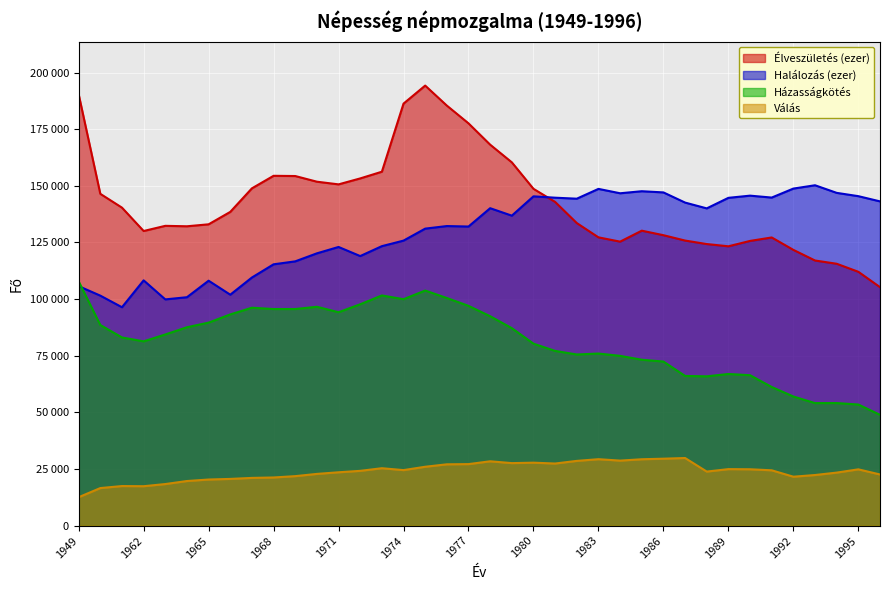

Which series has the largest total across all categories?

Élveszületés (ezer)